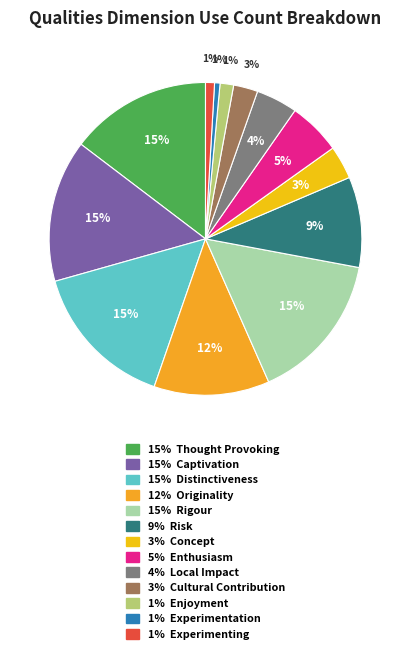

Is there a majority slice in this chart?

No